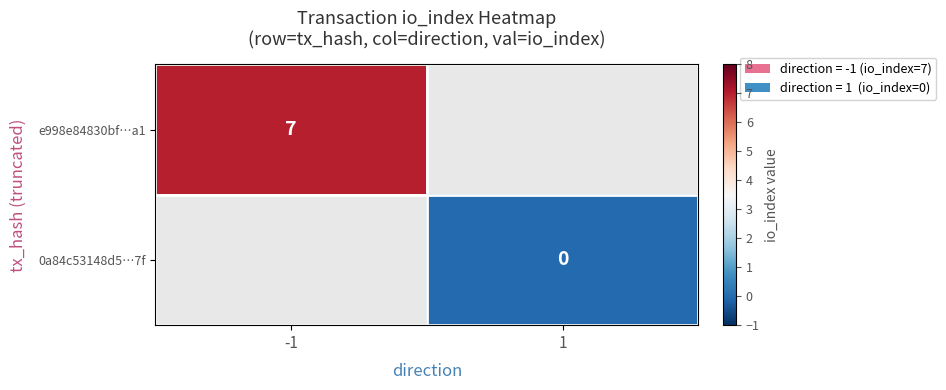

How many distinct data groups are displayed?

2